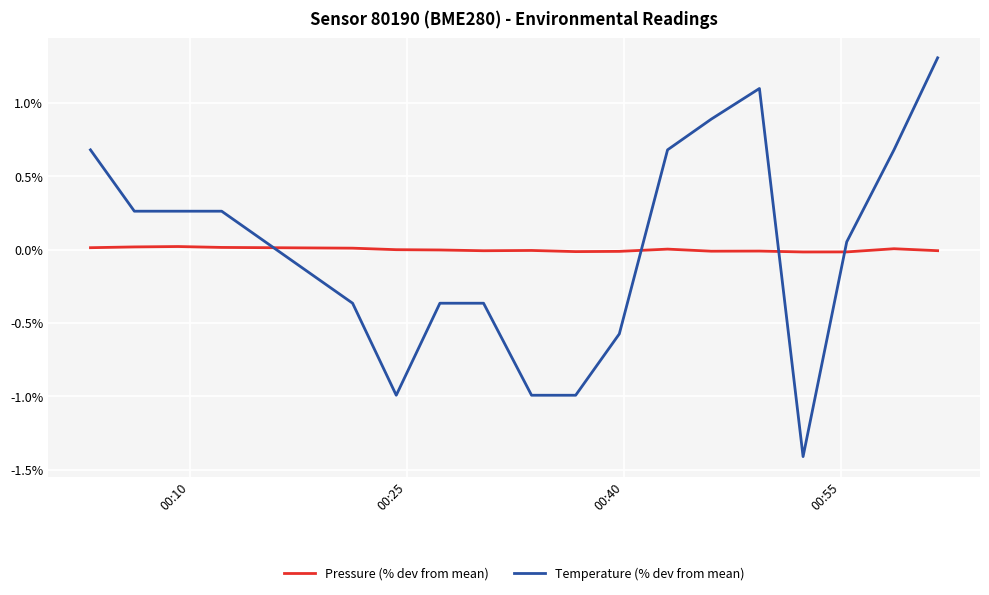

What is the lowest value of the Temperature (% dev from mean) series?

-1.4